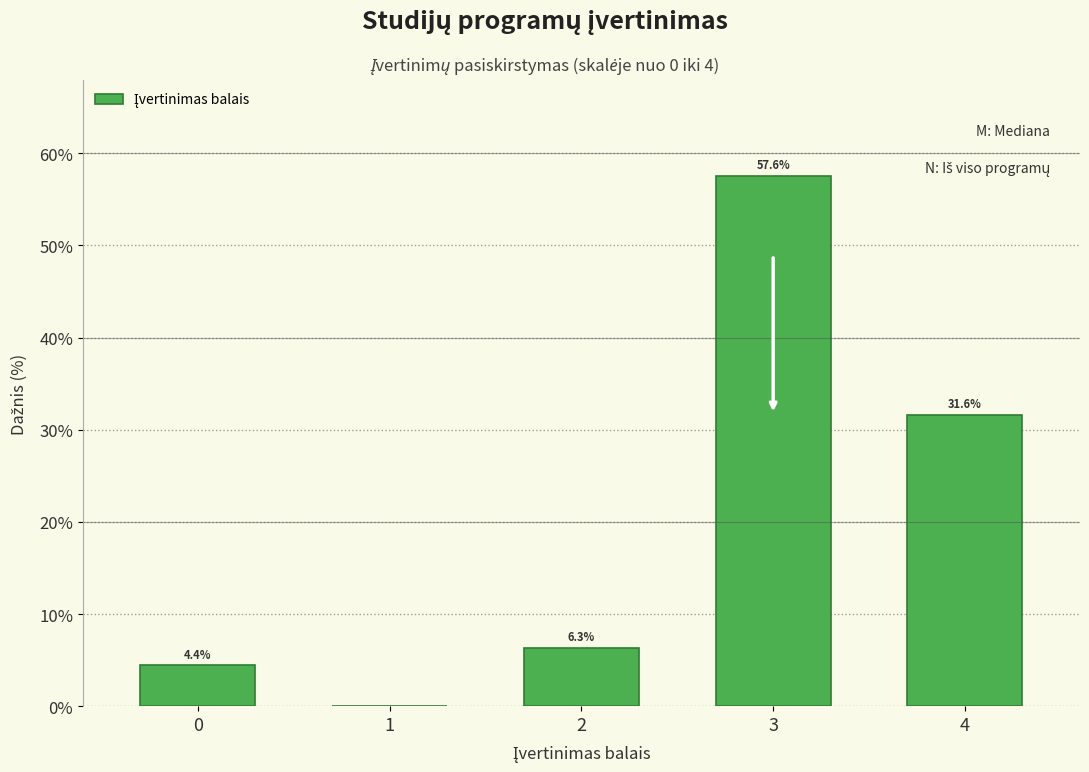

Reading left to right, list all the values displayed in this chart.

0=4.4	1=0.0	2=6.3	3=57.6	4=31.6